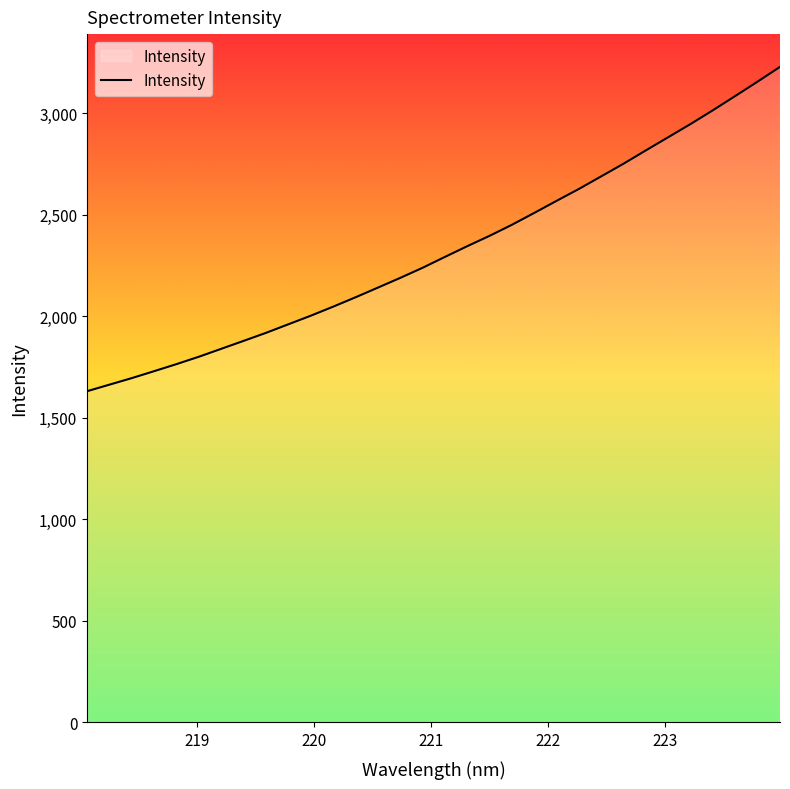

What is the difference between the maximum and minimum values?

1596.7